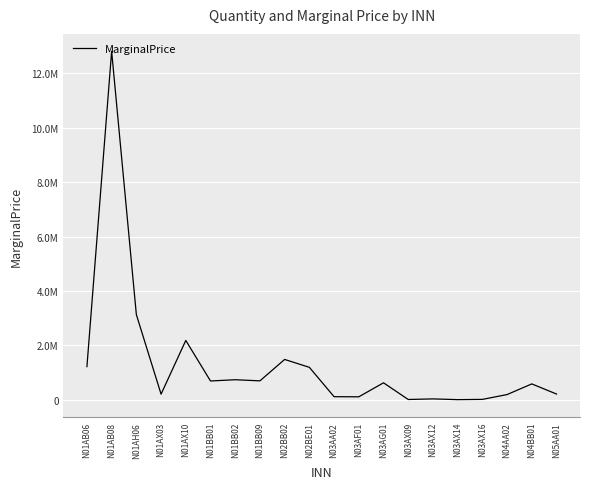

What is the label of the 1st point from the left?

N01AB06